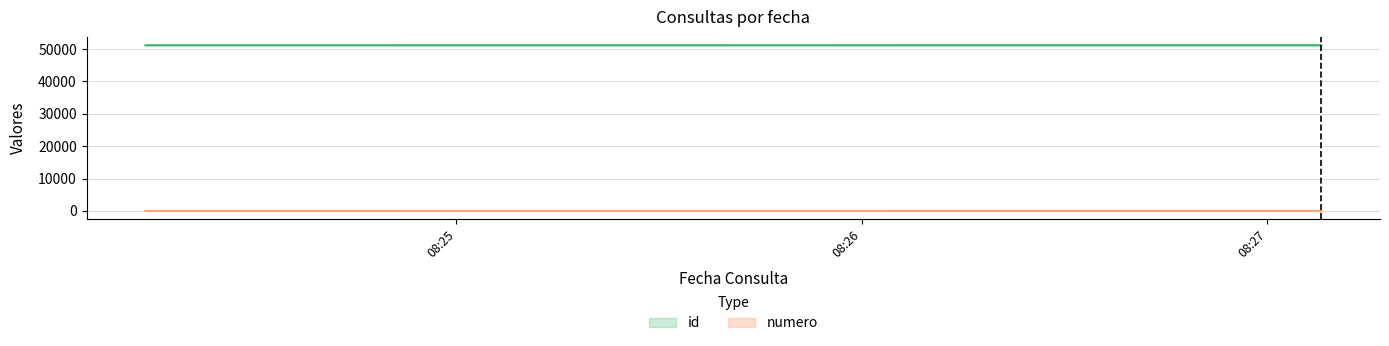

Which category has the highest value across all series?

2022-05-05 08:27:08